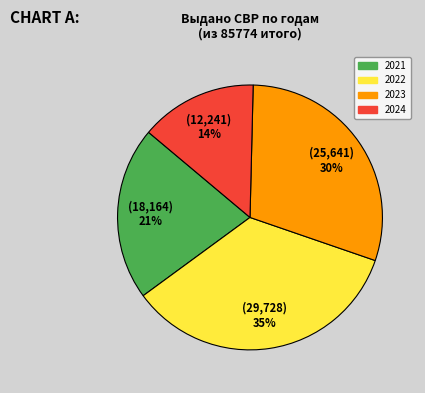

To the nearest percent, what is the average slice percentage?

25%